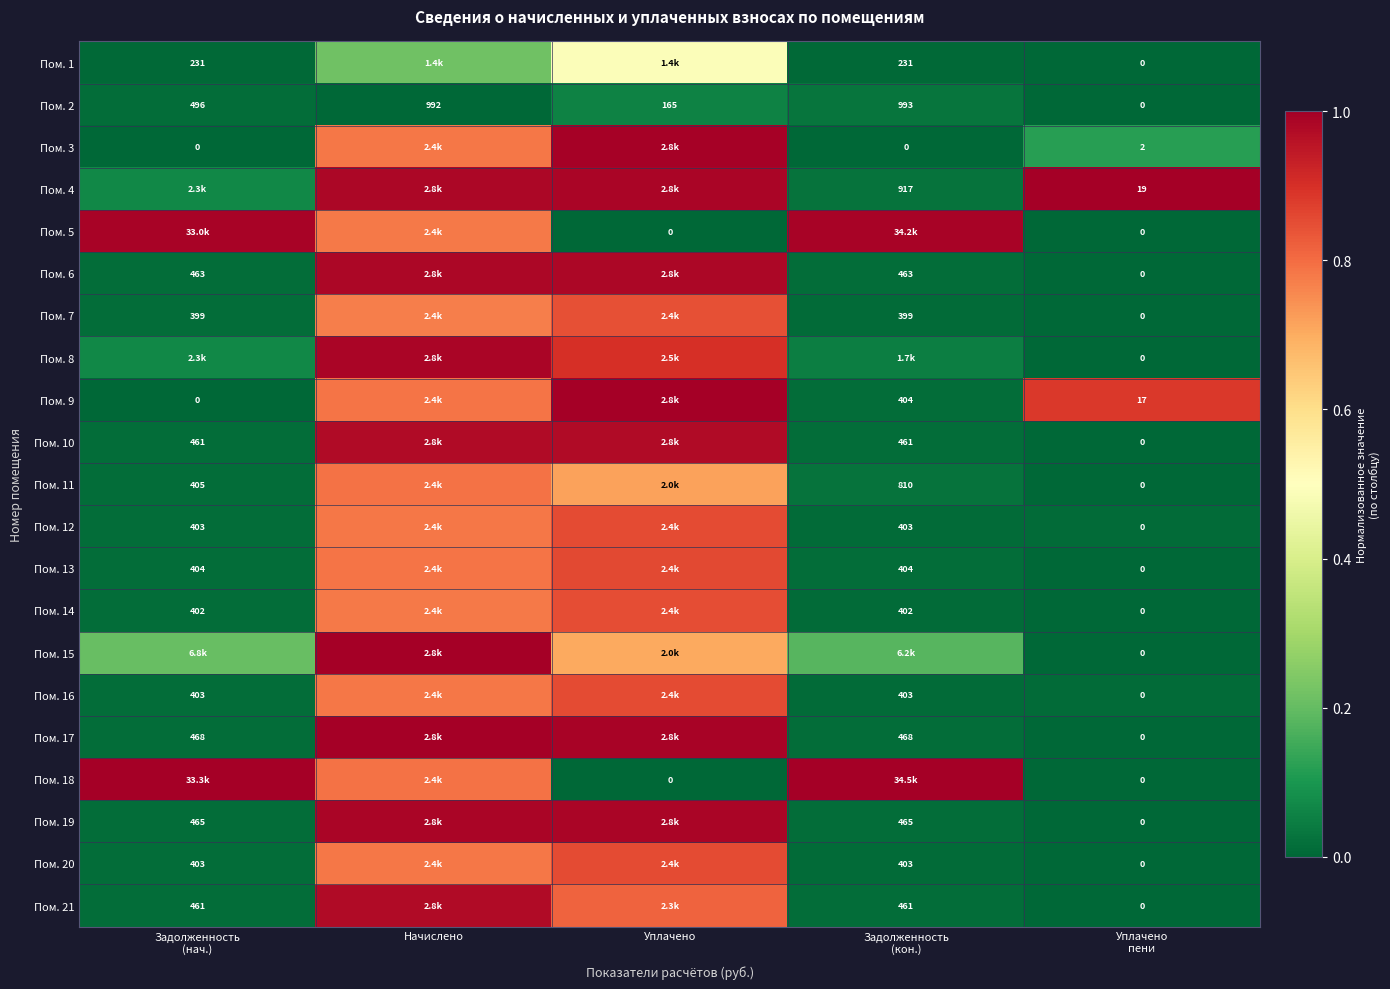

Rank the categories by Пом. 8 value from lowest to highest.

Уплачено пени, Задолженность (кон.), Задолженность (нач.), Уплачено, Начислено